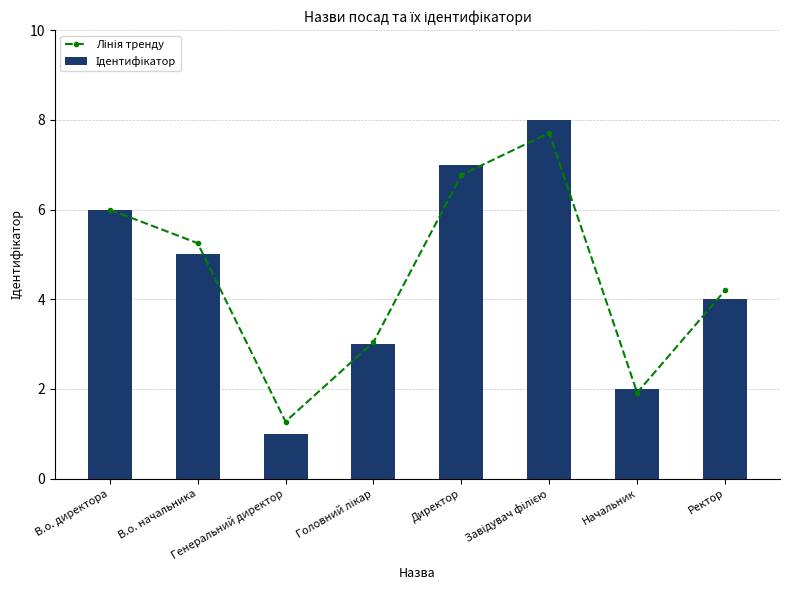

Which has a higher value, В.о. начальника or В.о. директора?

В.о. директора